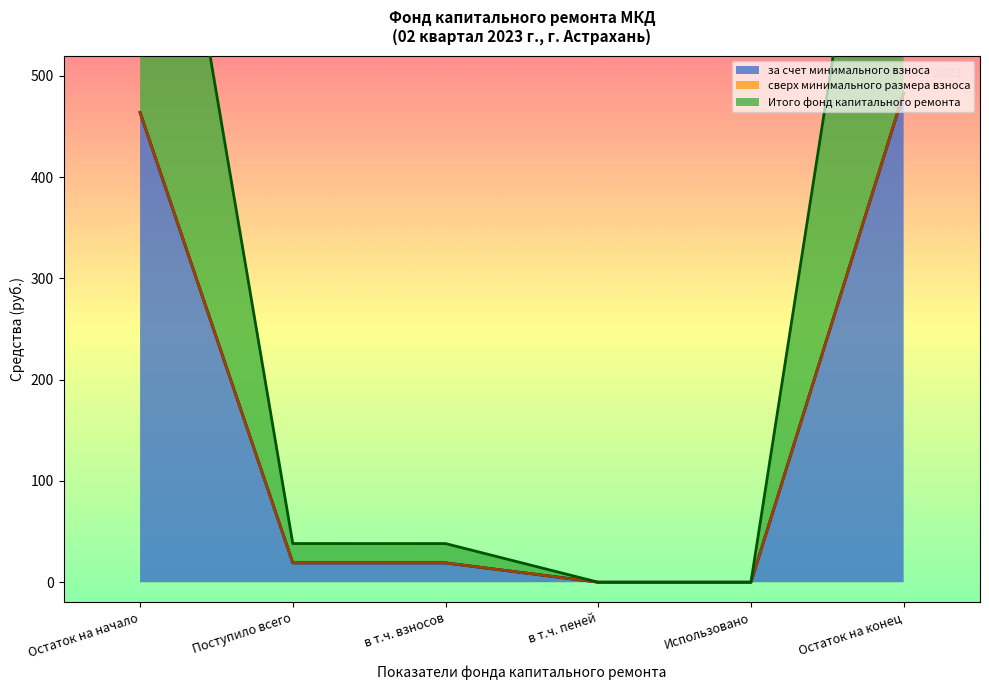

At which label does за счет минимального взноса reach its peak?

Остаток на конец